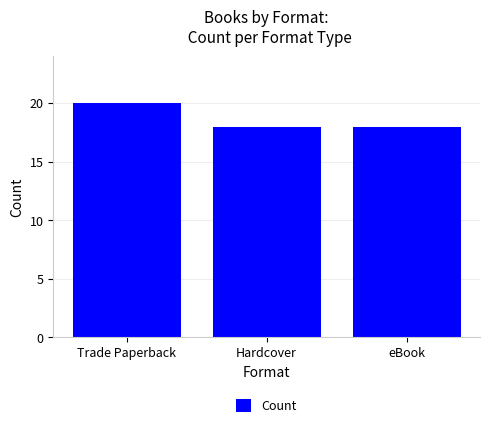

What is the label of the 3rd bar from the right?

Trade Paperback